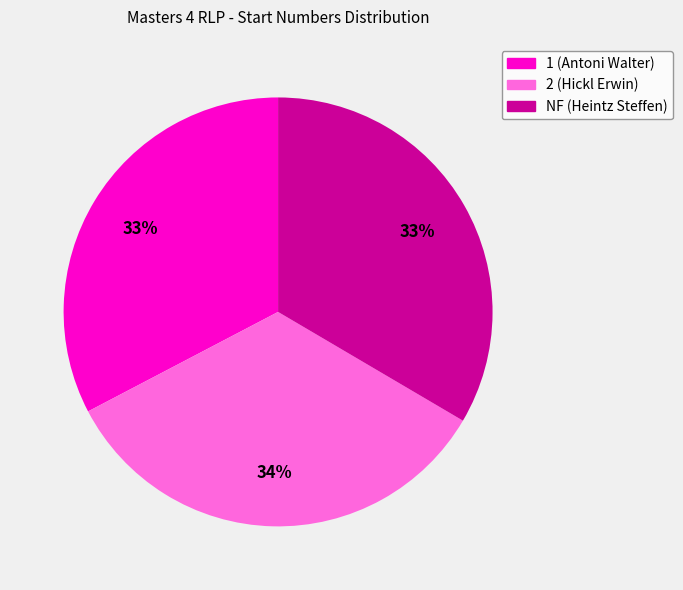

How many slices are in this pie chart?

3